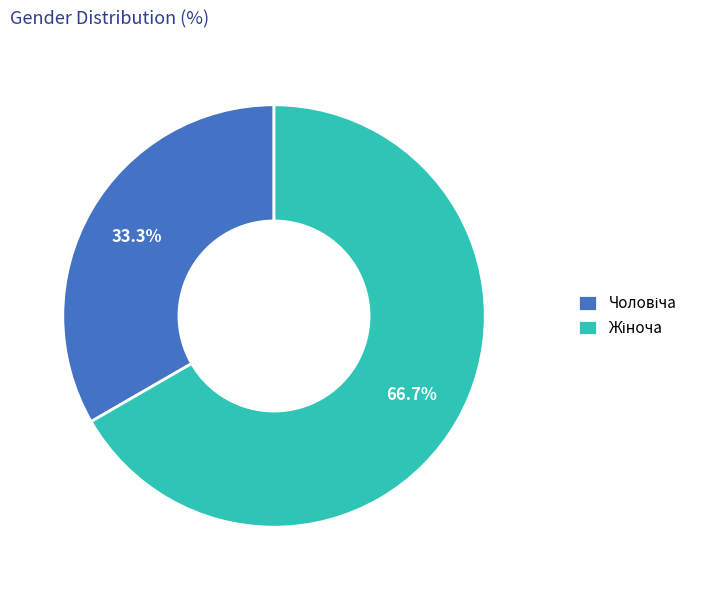

Is there any slice that represents more than half of the pie?

Yes